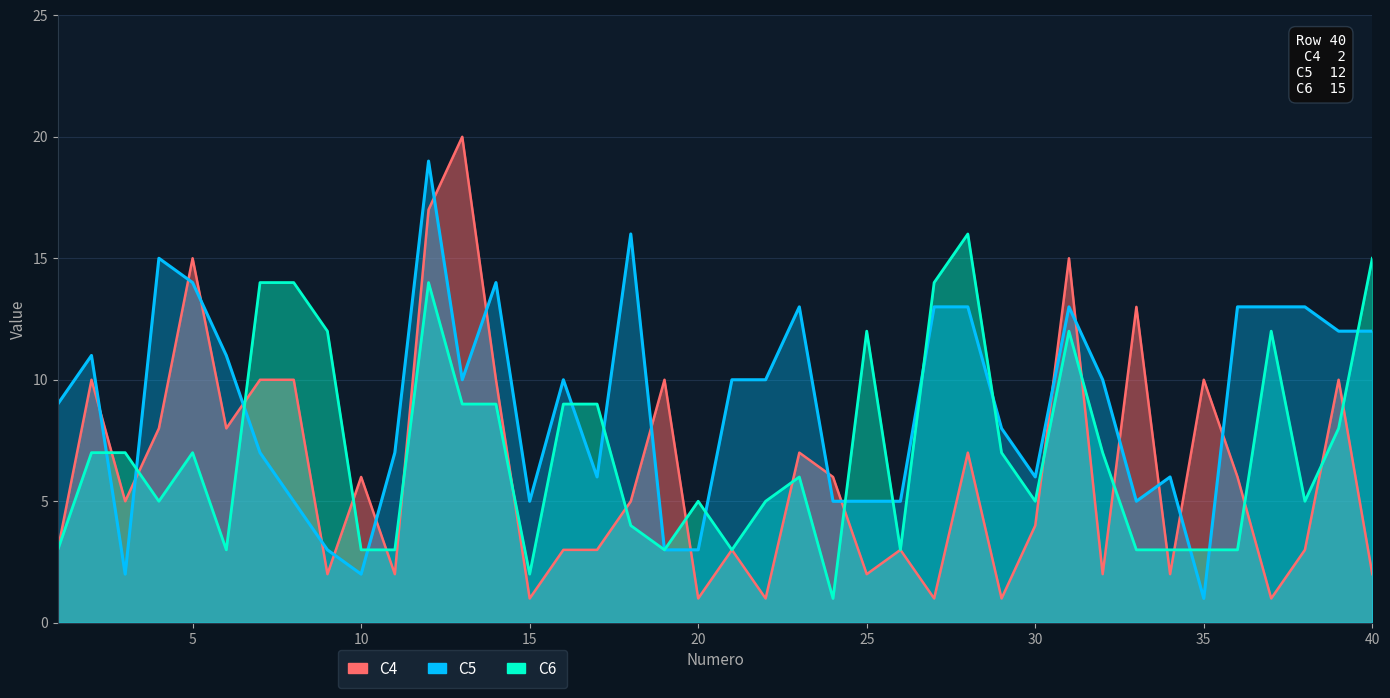

At which category does C6 reach its first local peak?

5